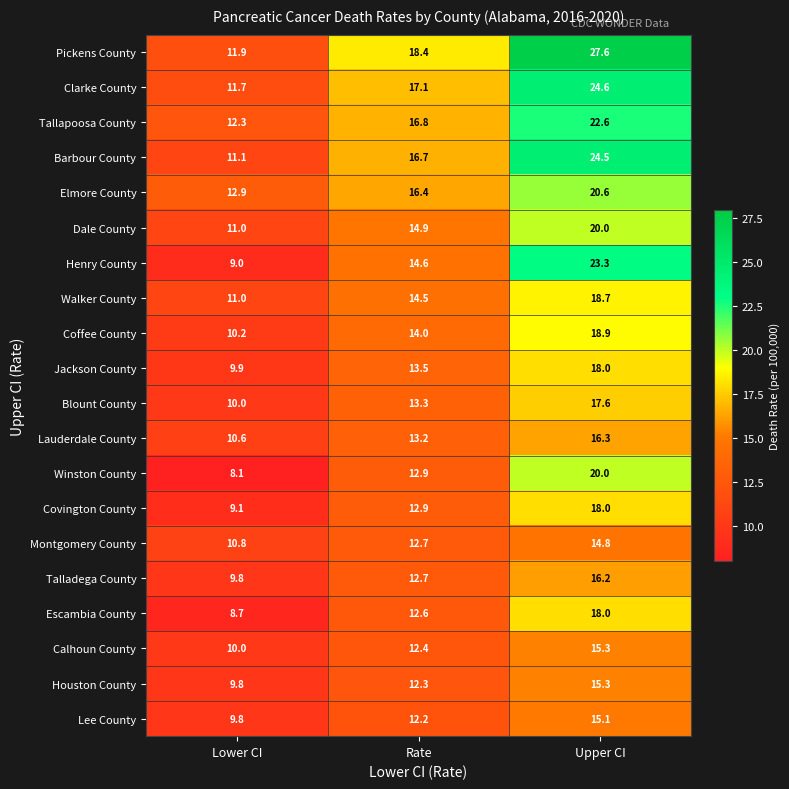

Is it true that Dale County equals 22.8 at Rate?

False